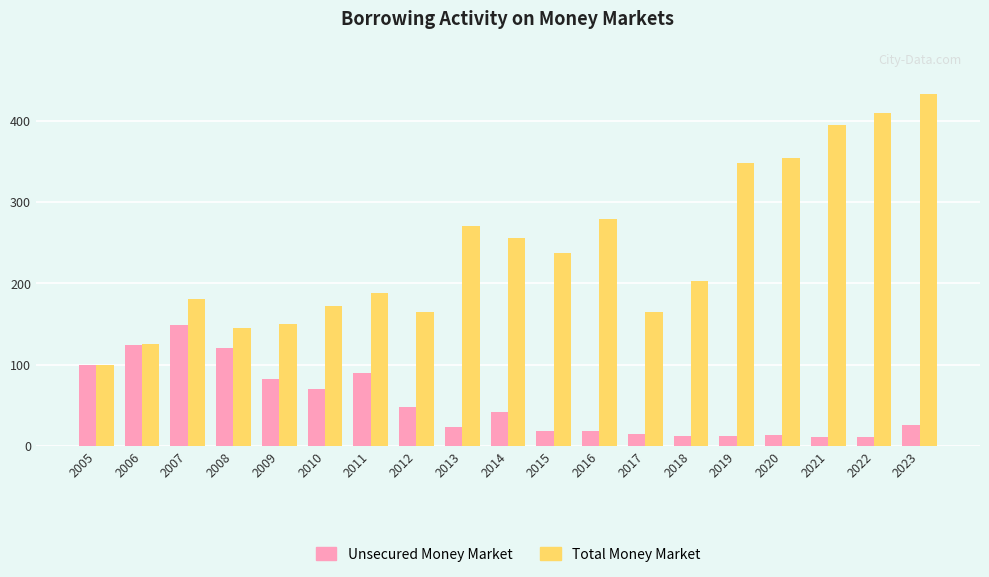

Rank the series by their maximum value, from lowest to highest.

Unsecured Money Market, Total Money Market